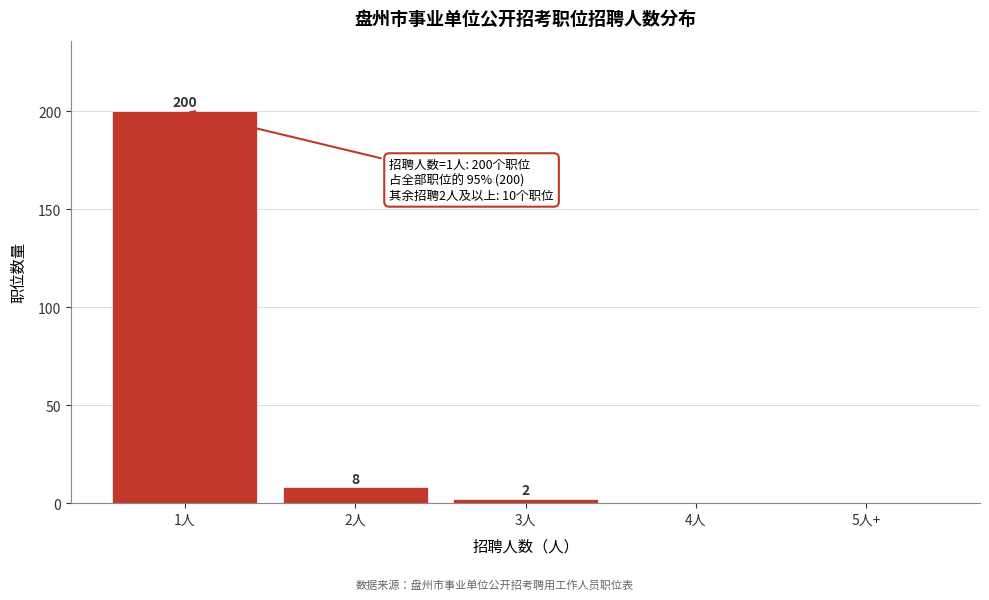

Reading right to left, extract all data points from this chart.

5人+=0	4人=0	3人=2	2人=8	1人=200